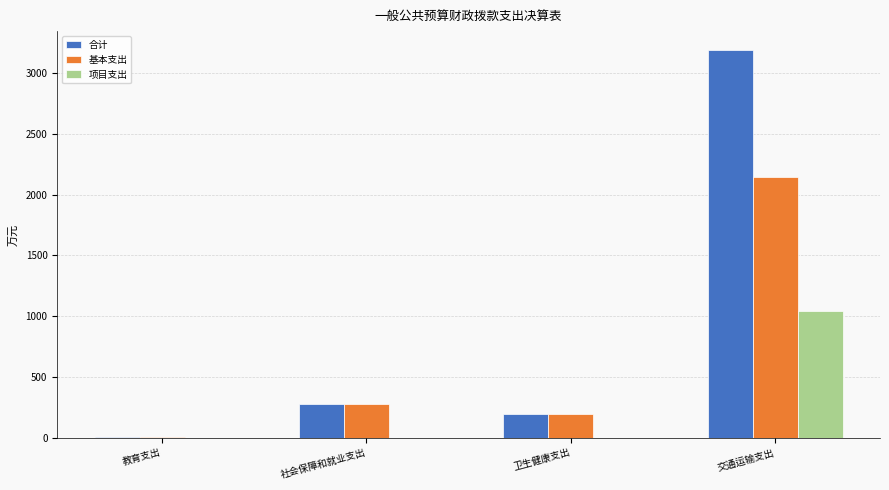

What is the total value across all series at 卫生健康支出?

400.8